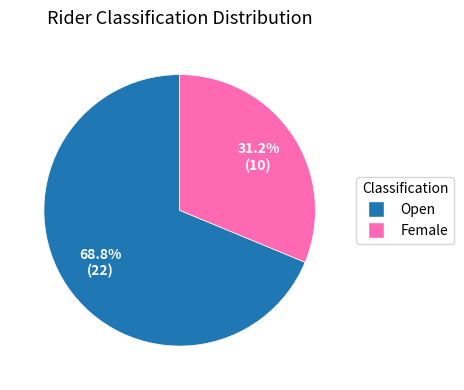

What is the total percentage of Open and Female?

100.0%